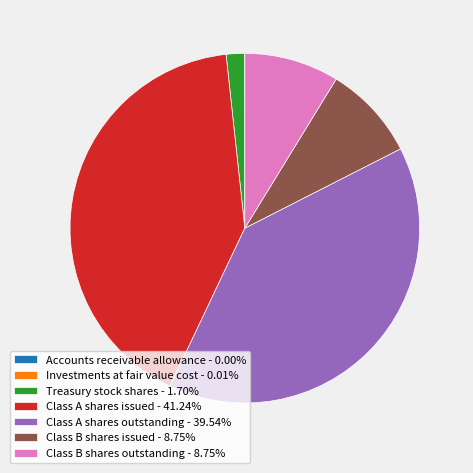

Approximately how many times larger is the value at Class A shares outstanding - 39.54% compared to Treasury stock shares - 1.70%?

23.2